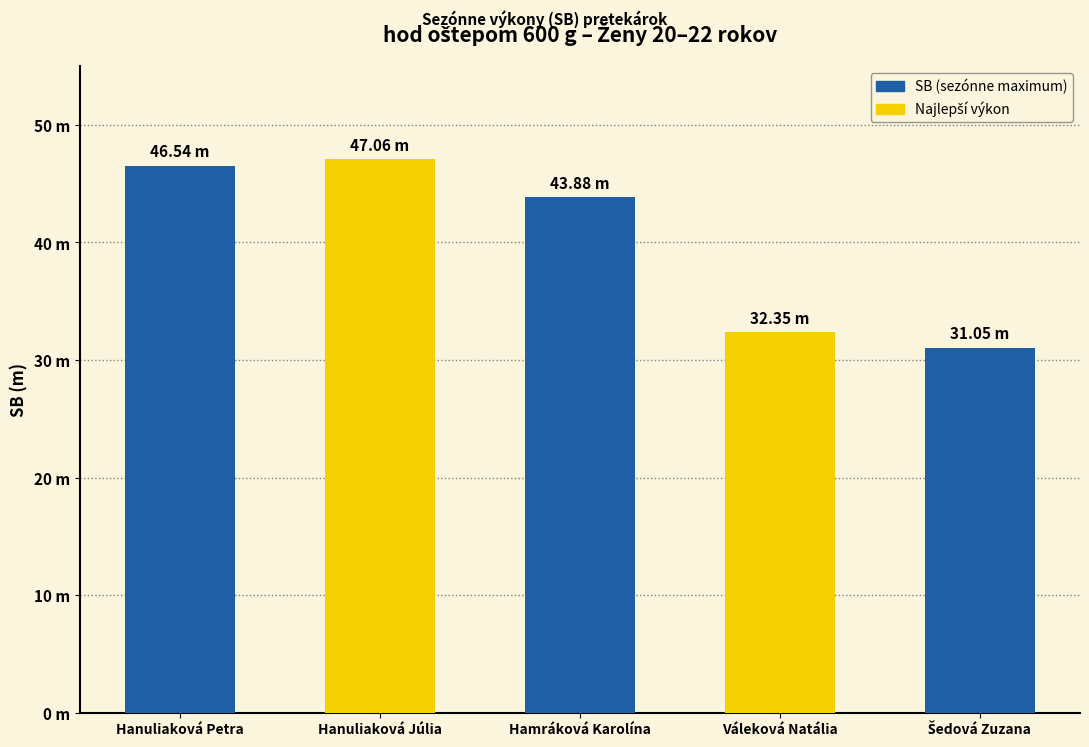

Does the chart contain any negative values?

No